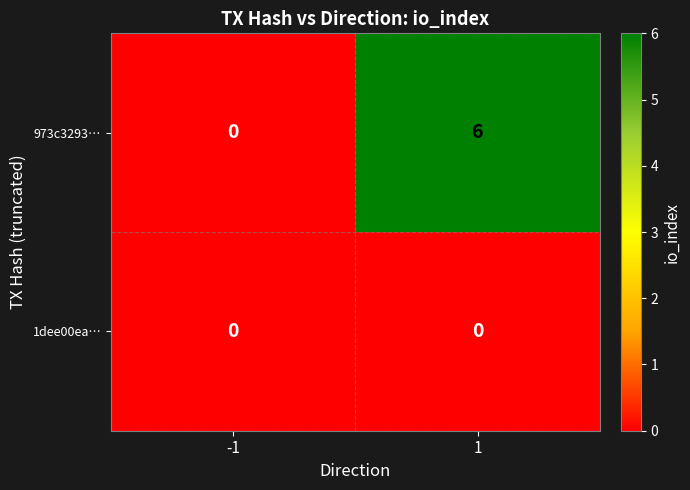

Reading left to right, list all the values displayed in this chart.

973c3293…: -1=0	1=6
1dee00ea…: -1=0	1=0